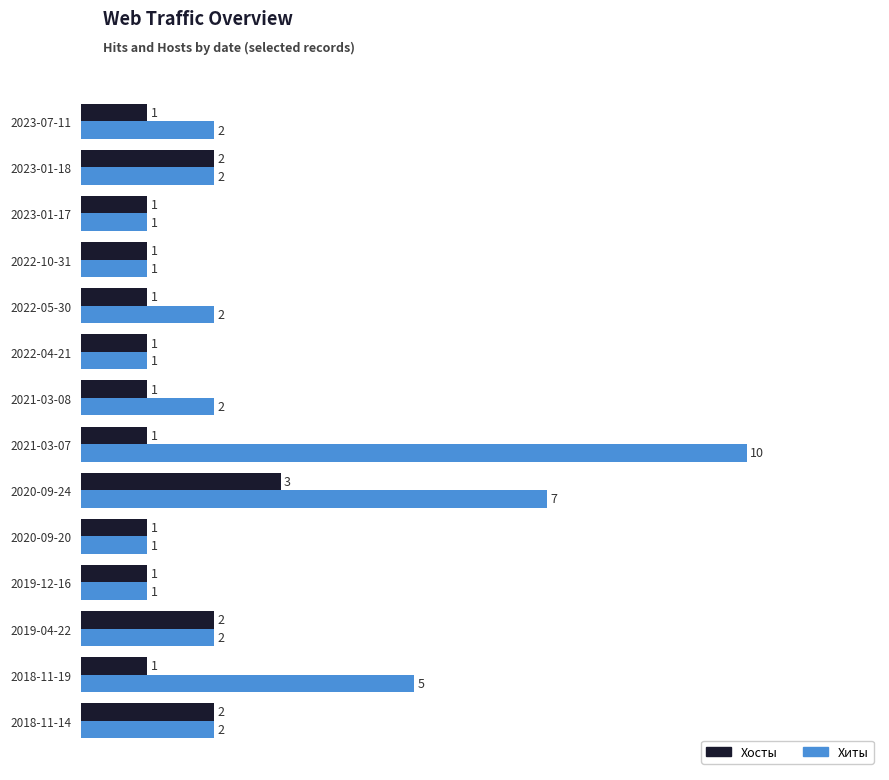

What is the difference between the maximum and second lowest values in the Хиты series?

9